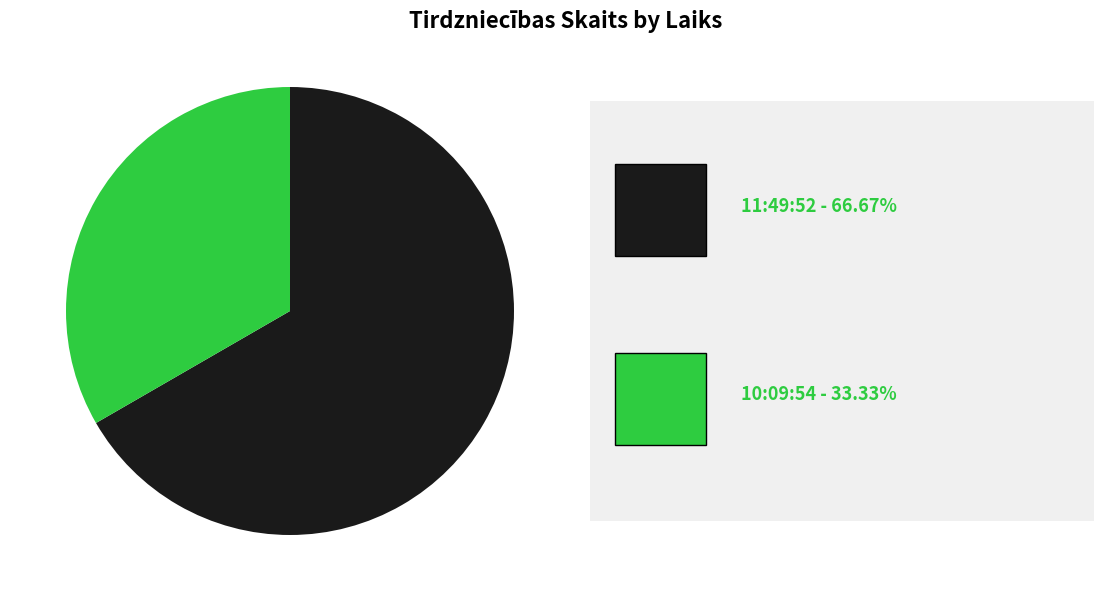

Does any single category account for the majority?

Yes